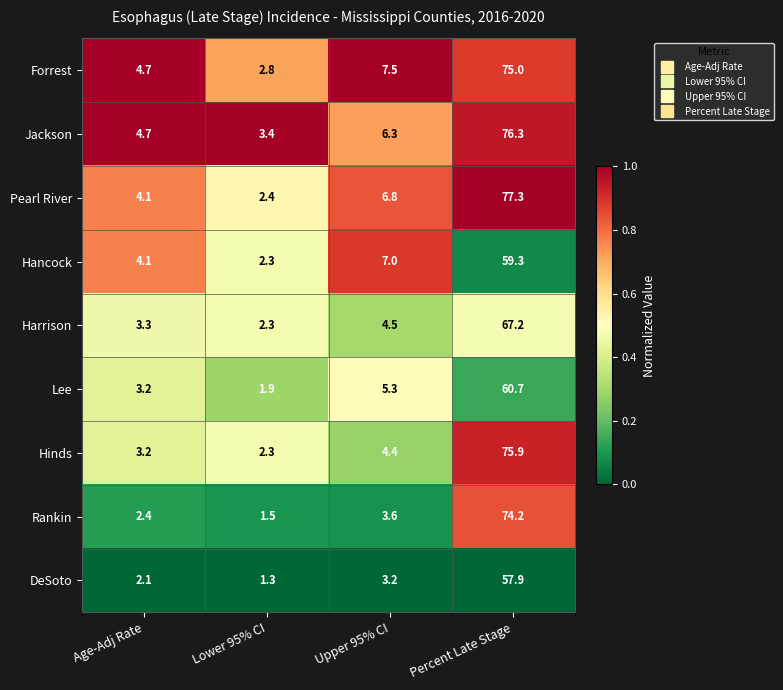

What is the average value of the Harrison series?

19.3